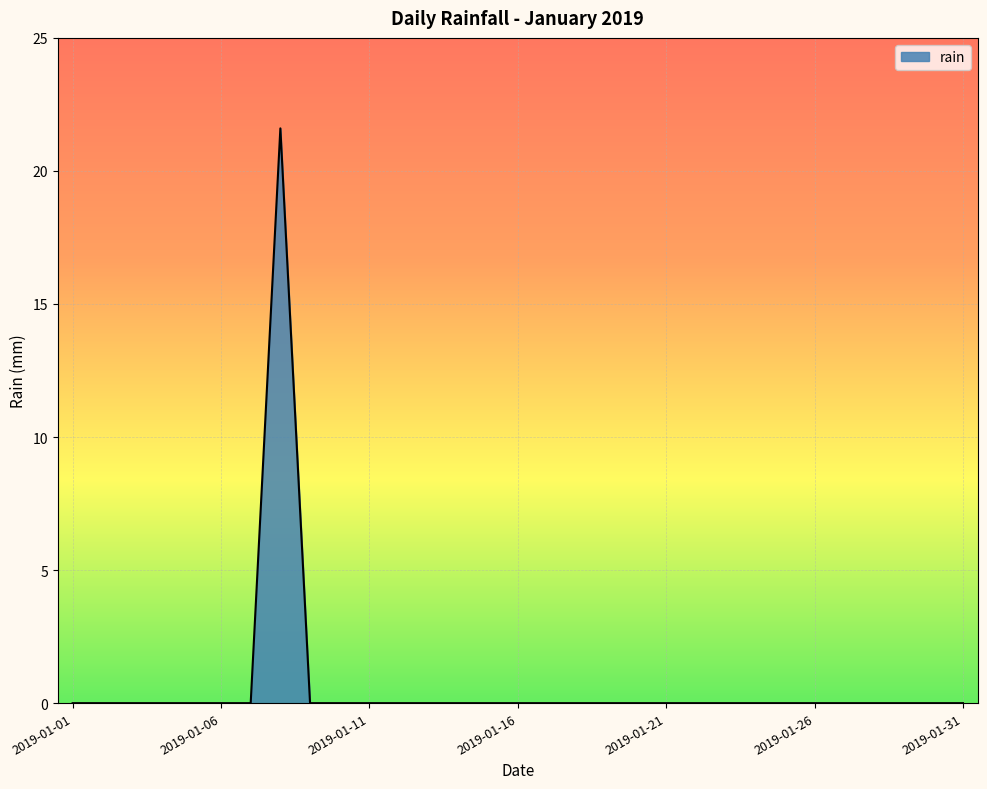

True or false: the data has more than 0 interior local peaks.

True